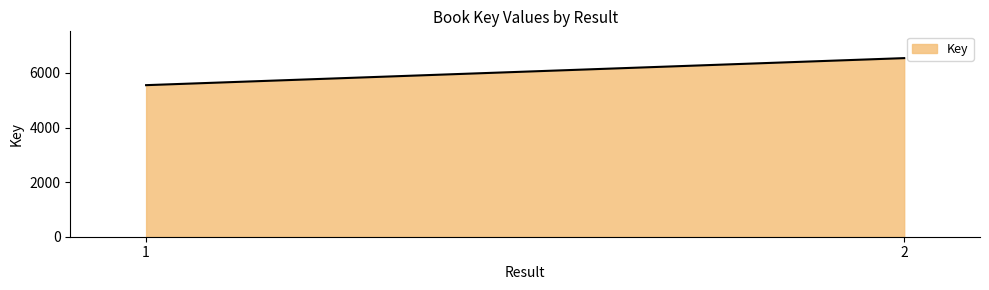

What is the change in value from 1 to 2?

+990